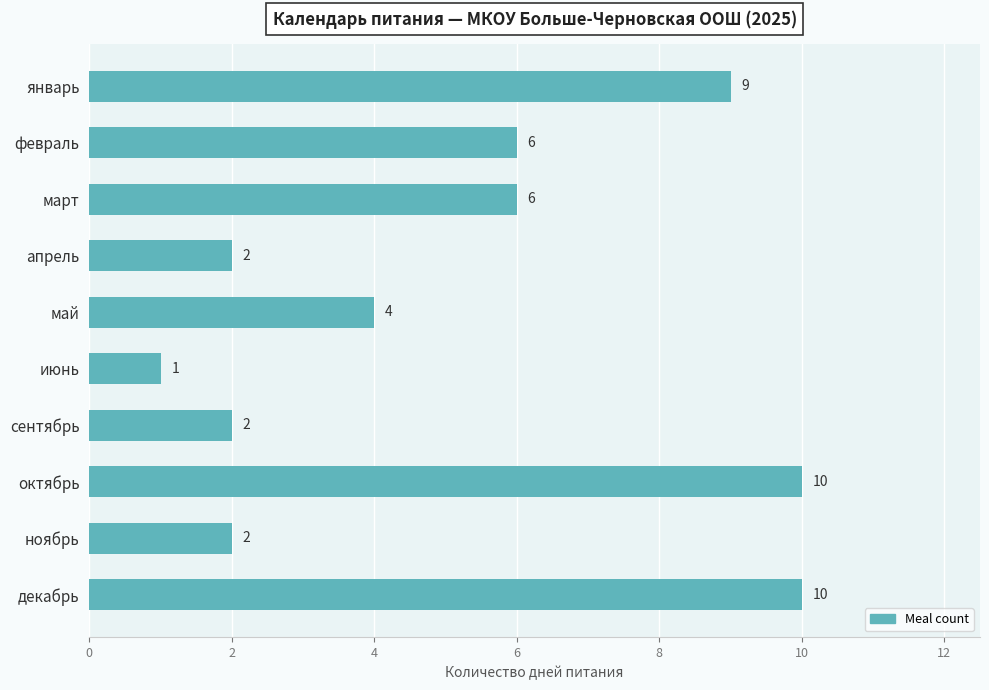

What is the approximate value at март?

6